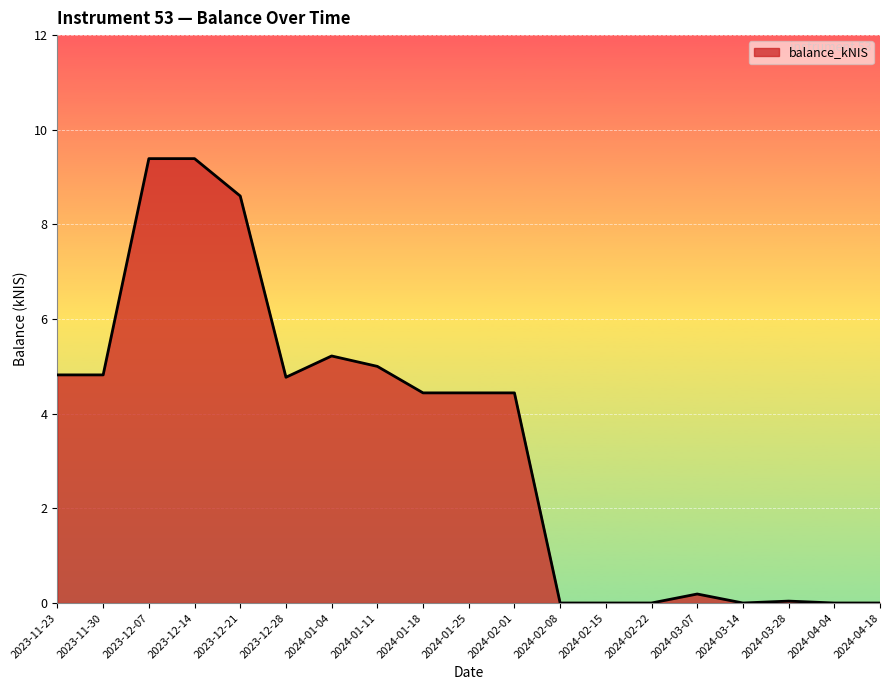

What is the maximum value shown in the chart?

9.4